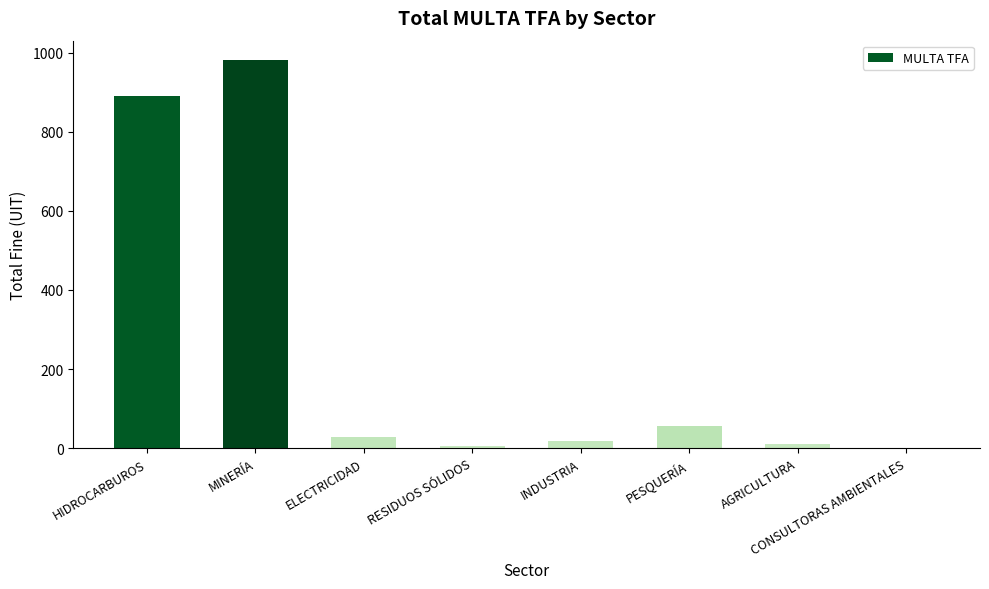

The chart shows a value of 28.6 at ELECTRICIDAD. True or false?

True